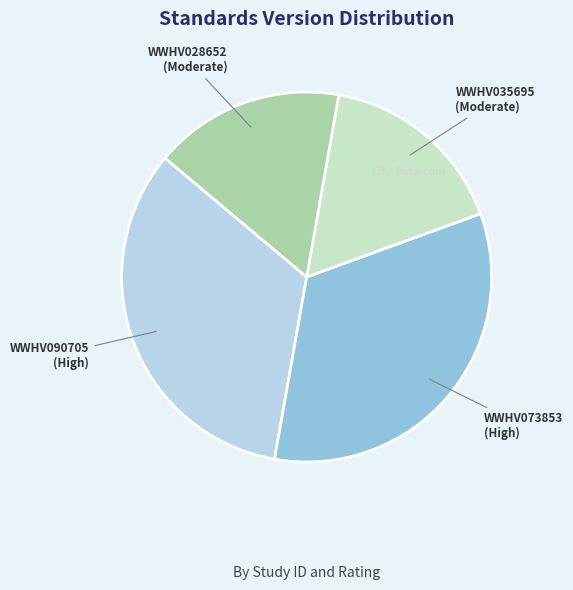

True or false: WWHV028652 (Moderate) accounts for 17% of the total.

True